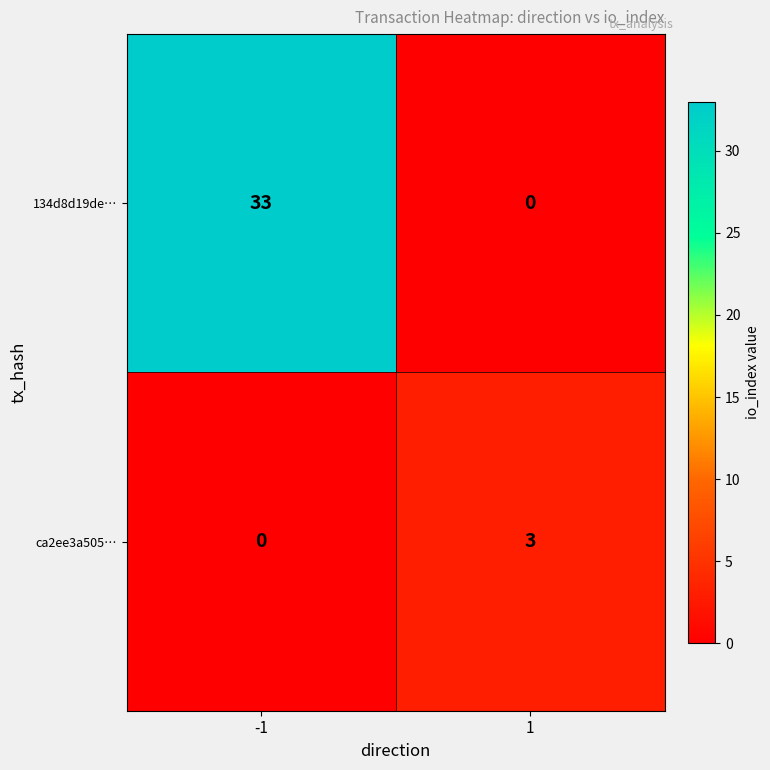

How many categories are shown in the chart?

2